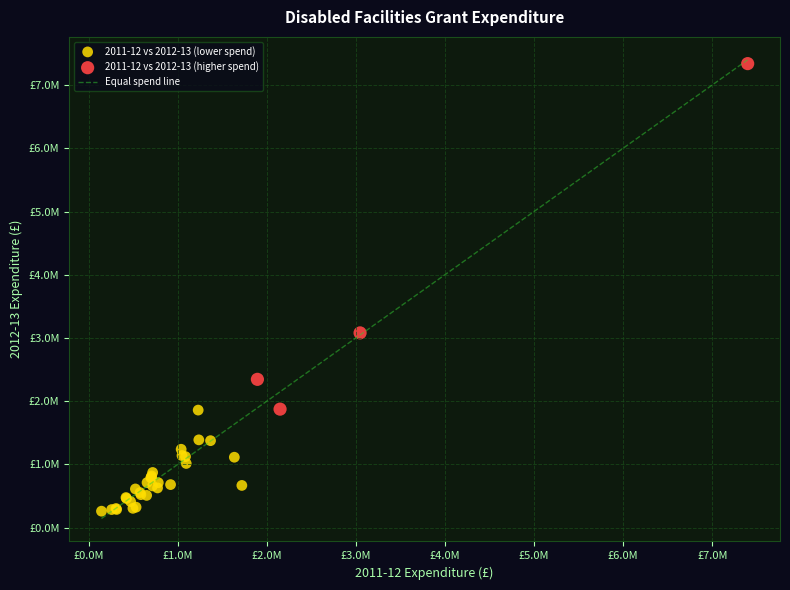

Which series has the largest Y range (max minus min)?

2011-12 vs 2012-13 (higher spend)